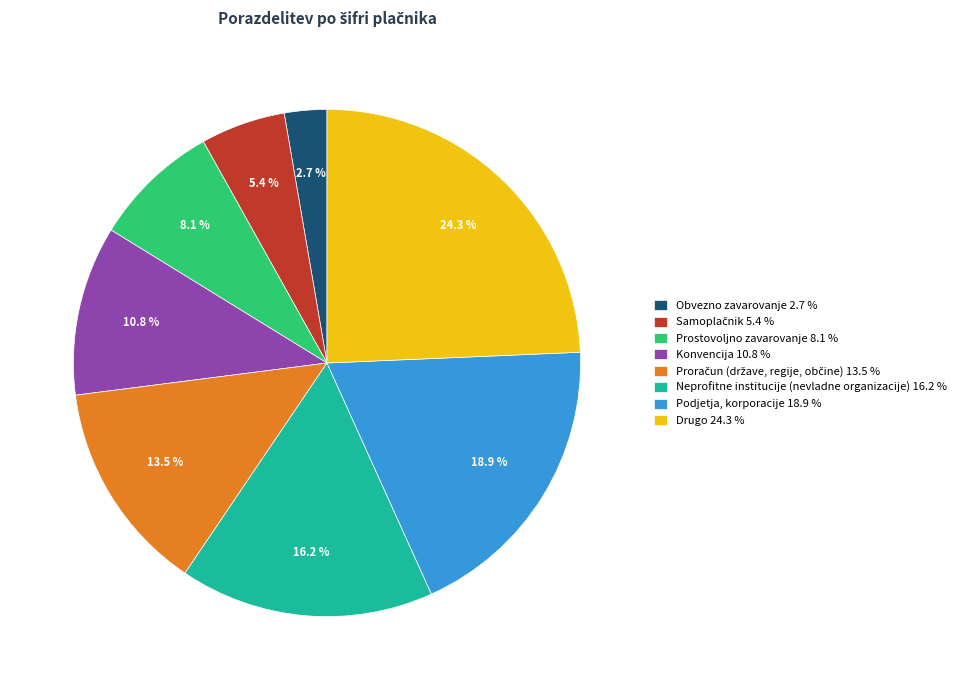

To the nearest percent, what is the difference between the largest and smallest slice percentages?

22%